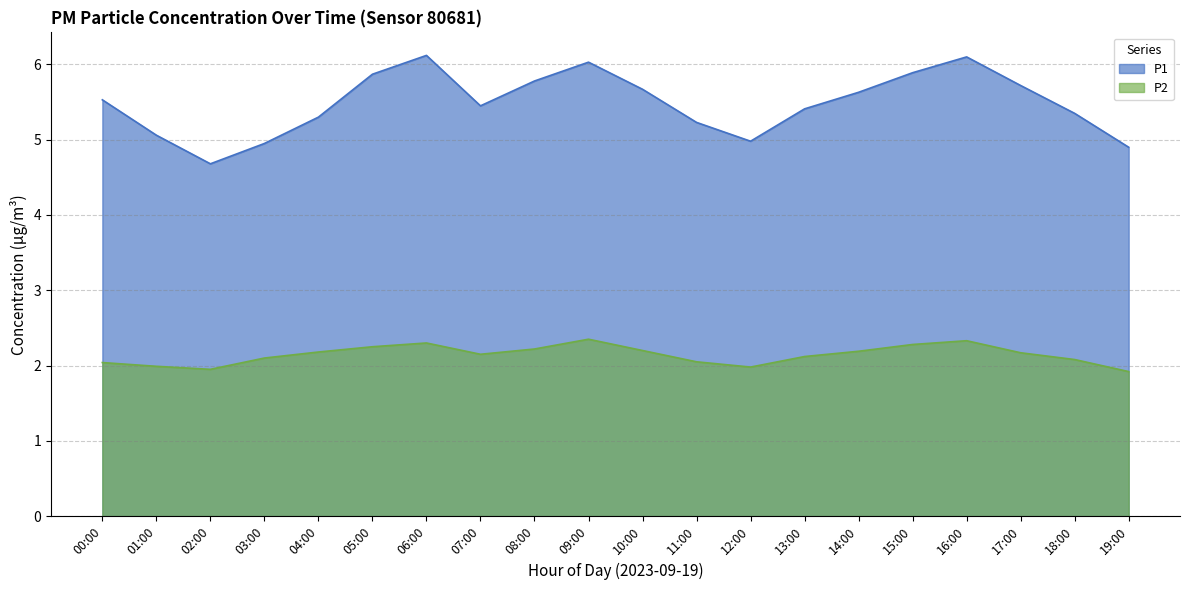

What is the spread (max minus min) of values at 13:00?

3.3